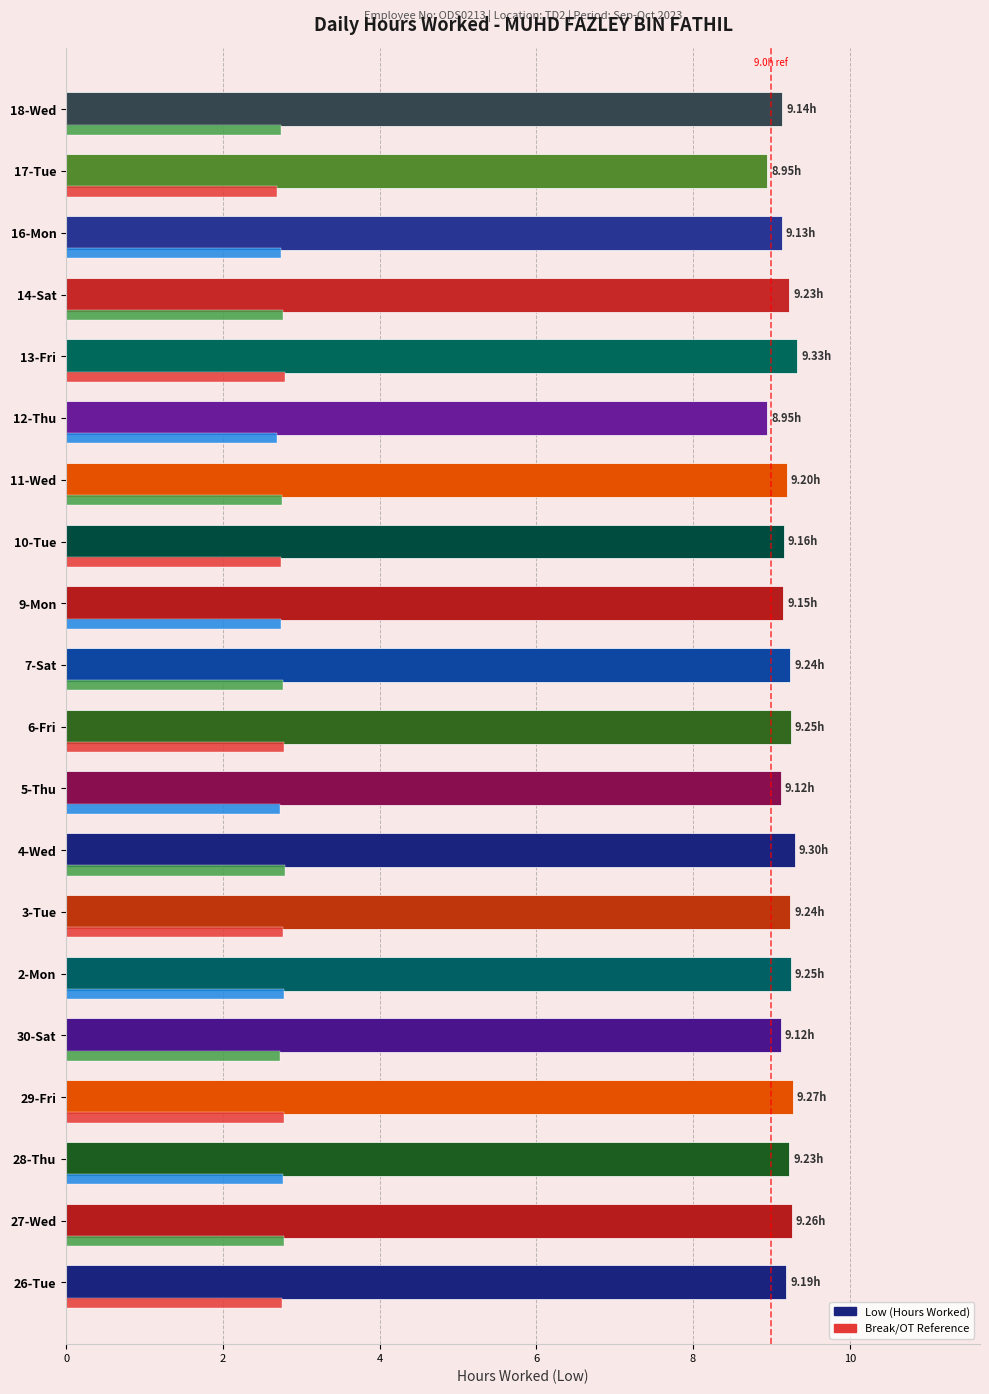

What is the spread (max minus min) of values at 4-Wed?

6.5